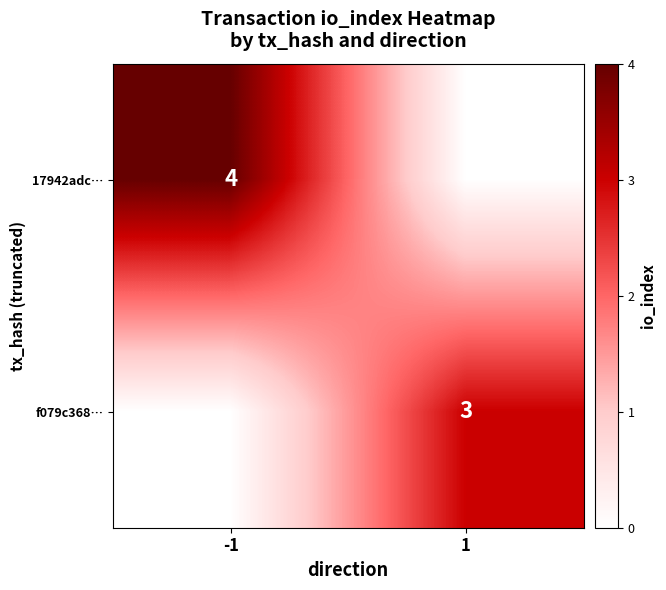

Is it true that 17942adc… equals 2 at -1?

False